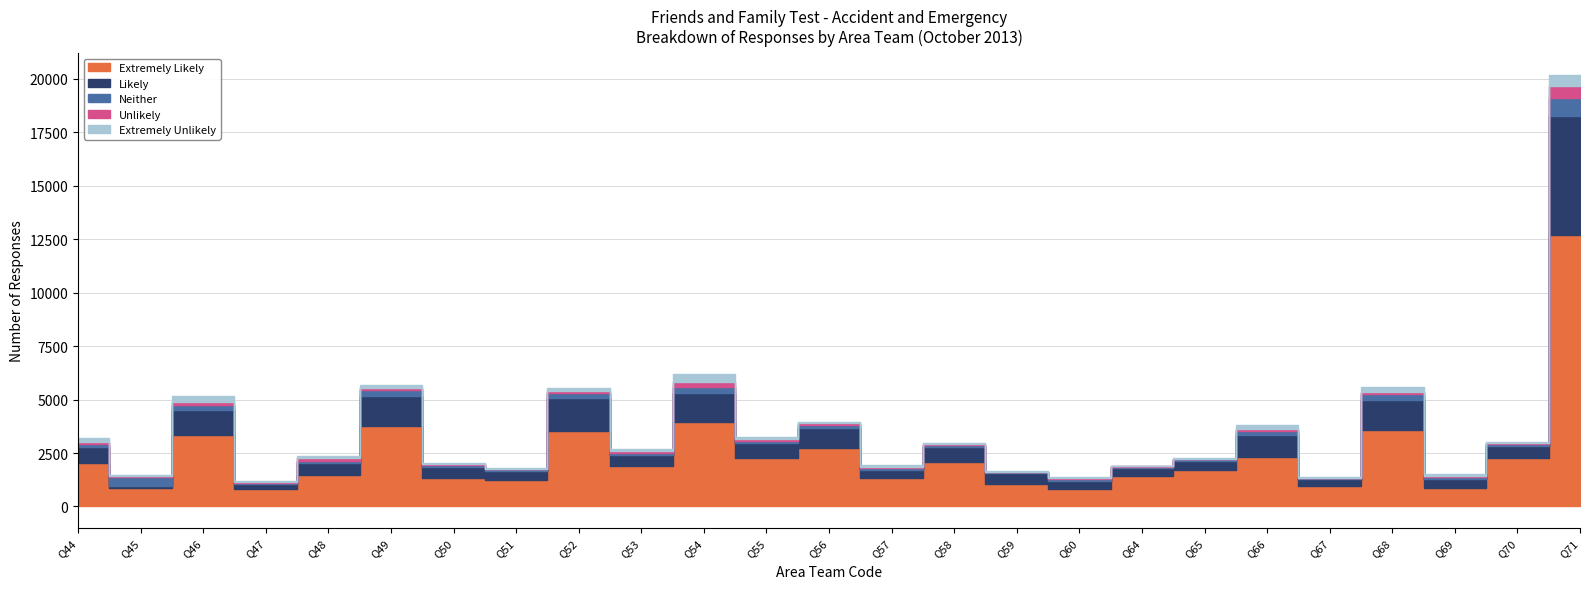

True or false: Extremely Unlikely and Extremely Likely cross at least once.

False